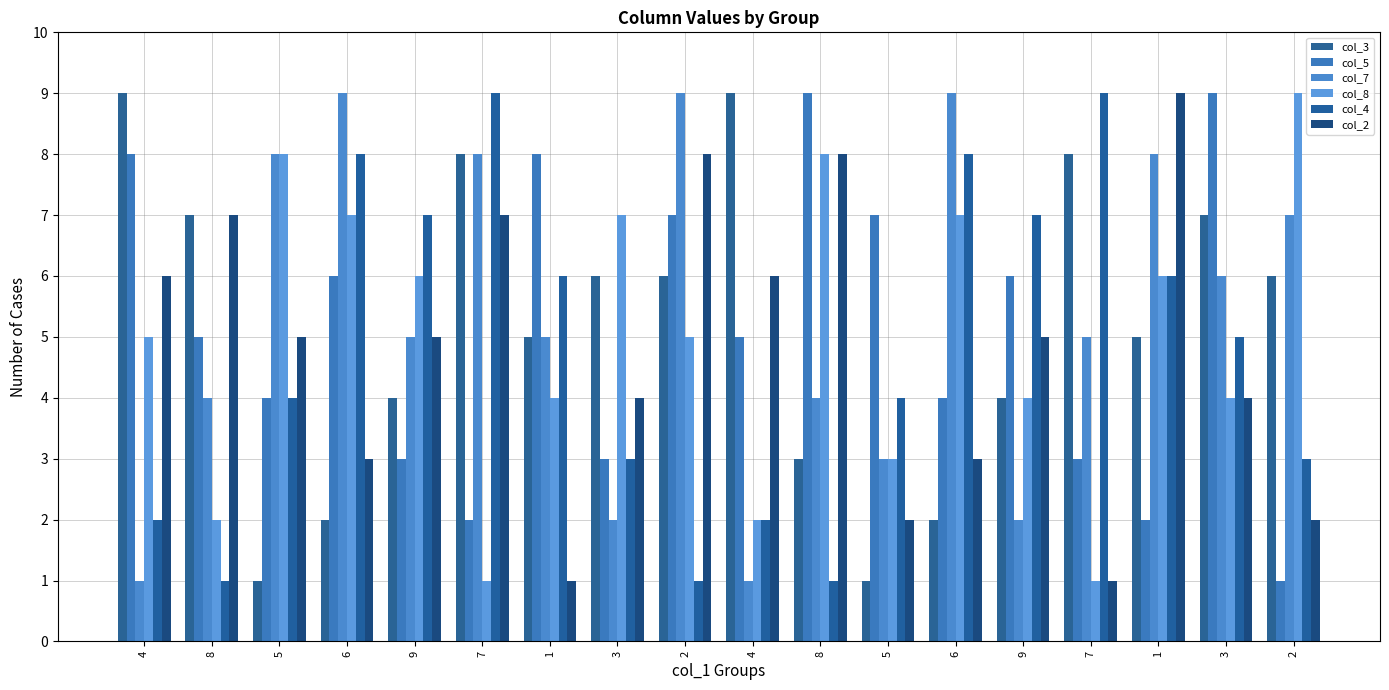

How many distinct data groups are displayed?

6